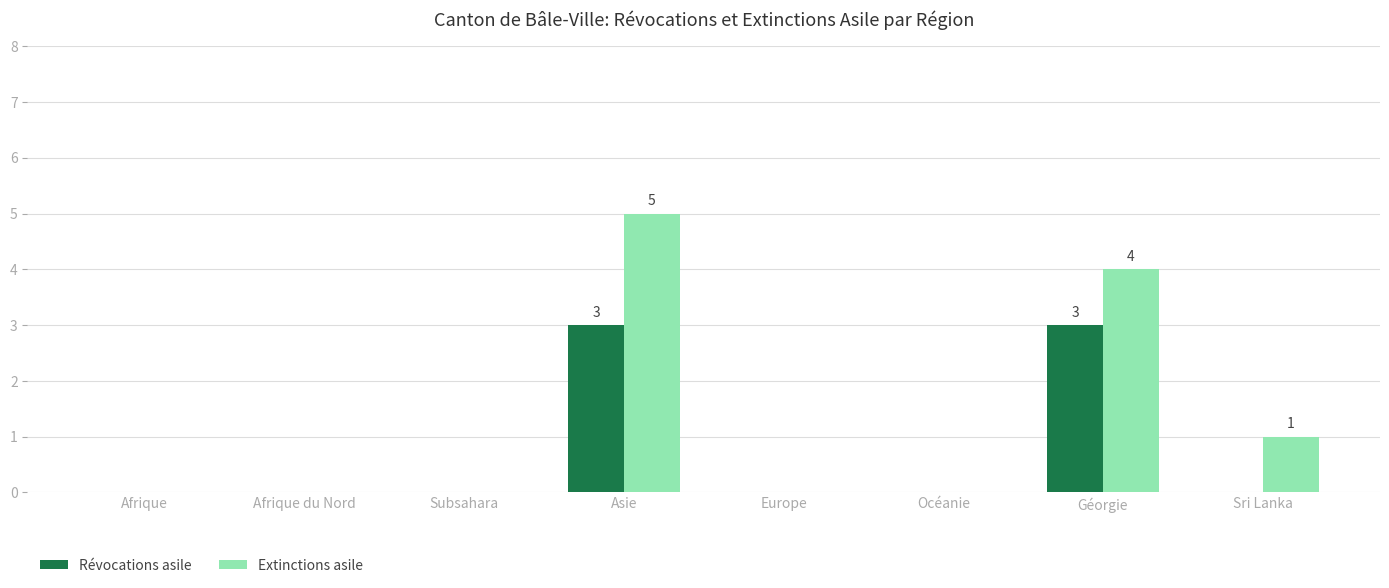

Where is Extinctions asile nearest to the value 2?

Sri Lanka